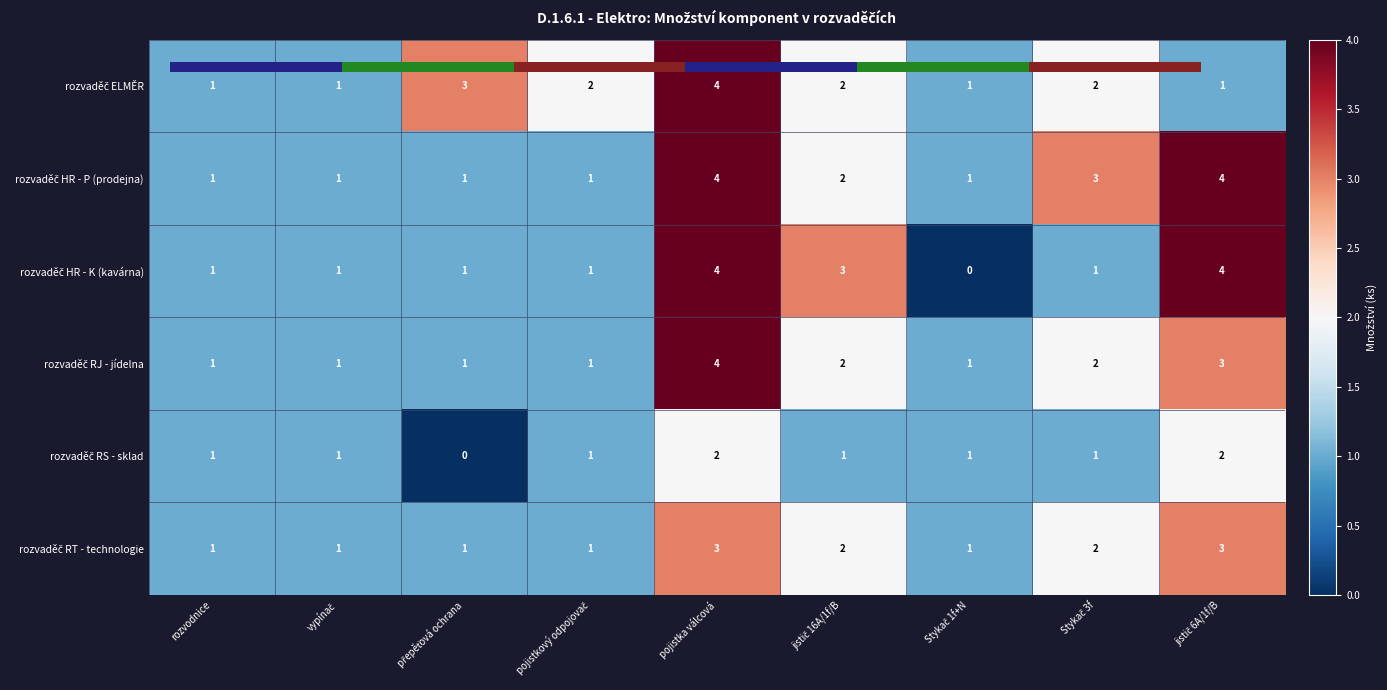

Is the value of rozvaděč RT - technologie at pojistkový odpojovač greater than the value of rozvaděč ELMĚR at jistič 6A/1f/B?

No